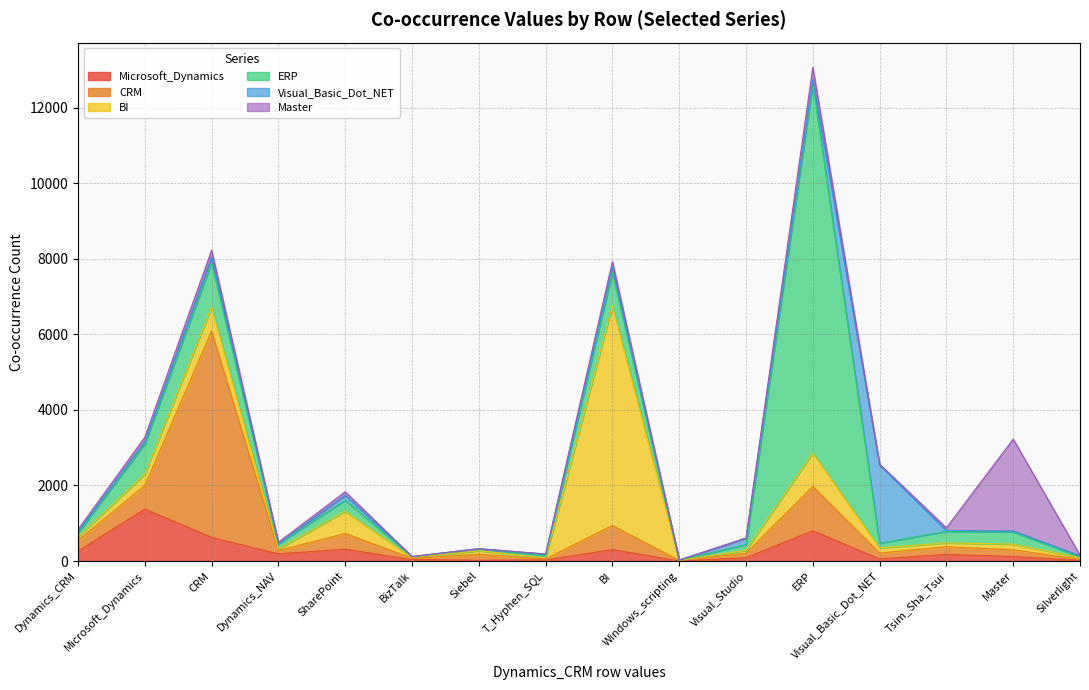

What is the difference between the highest and lowest values at Windows_scripting?

13